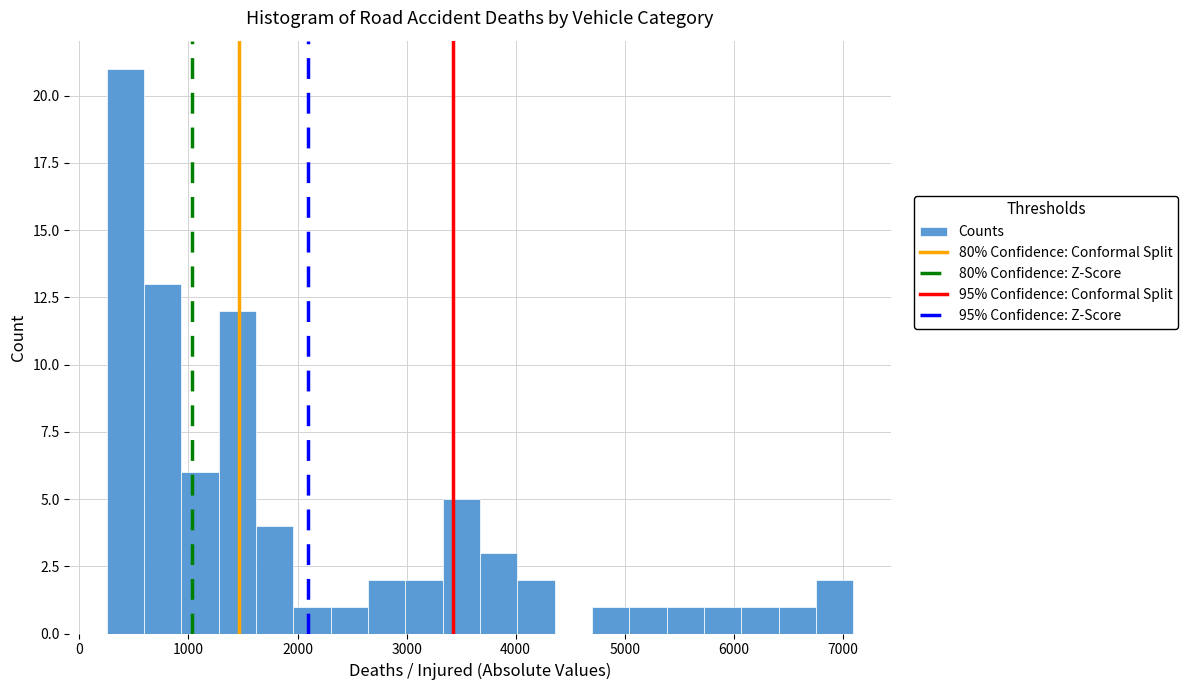

Around what value on the x-axis is the tallest bar? Give the approximate position of its centre, as read against the axis.

400